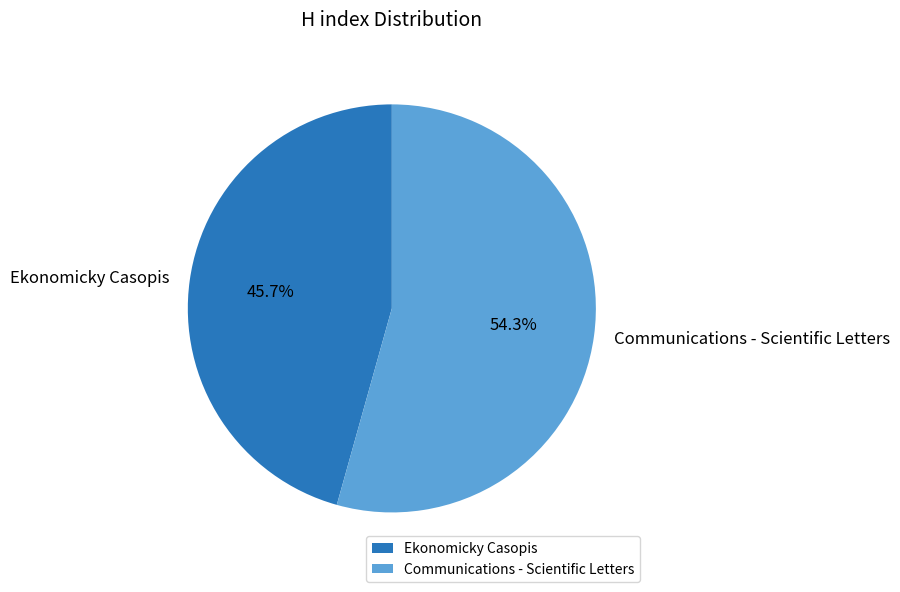

How many segments does this pie chart have?

2